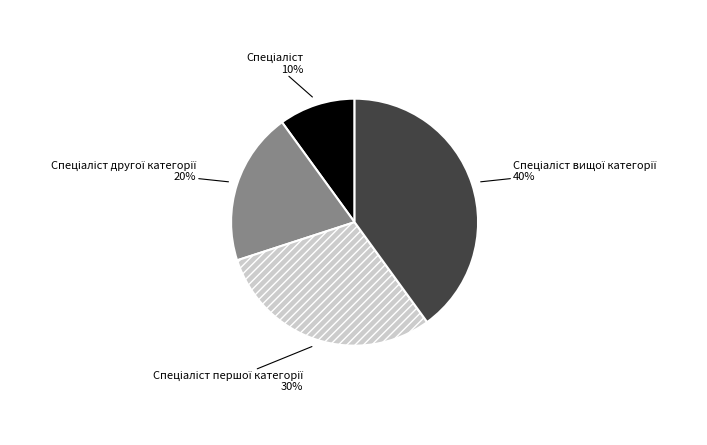

How many segments does this pie chart have?

4